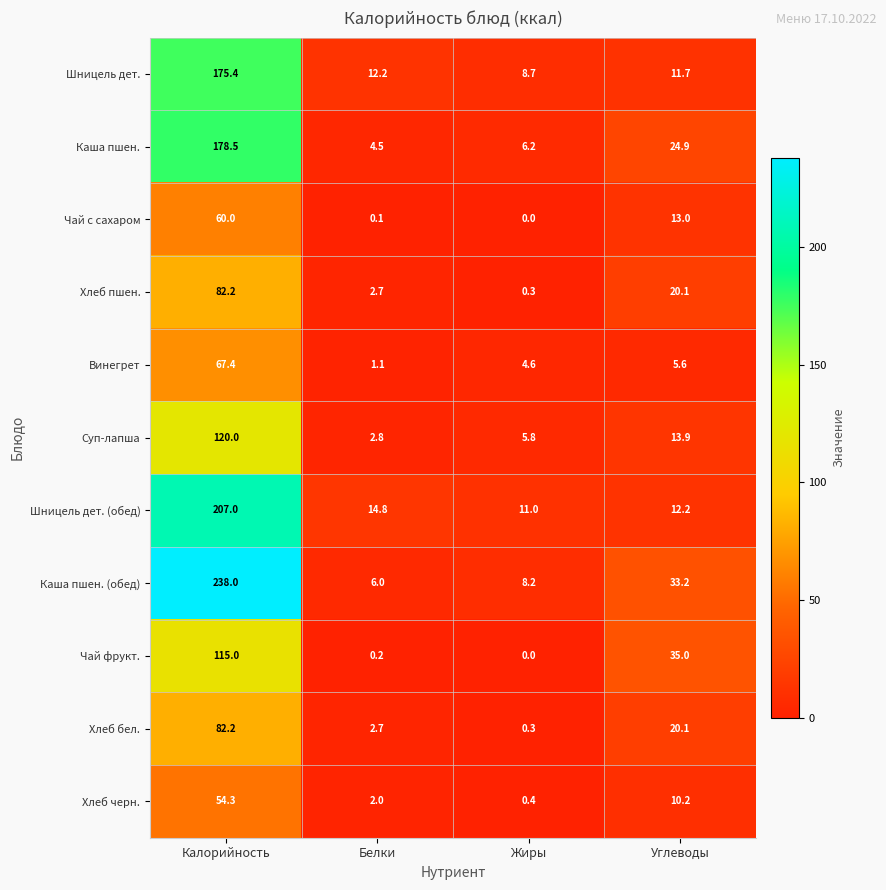

What is the total value across all series at Белки?

49.1